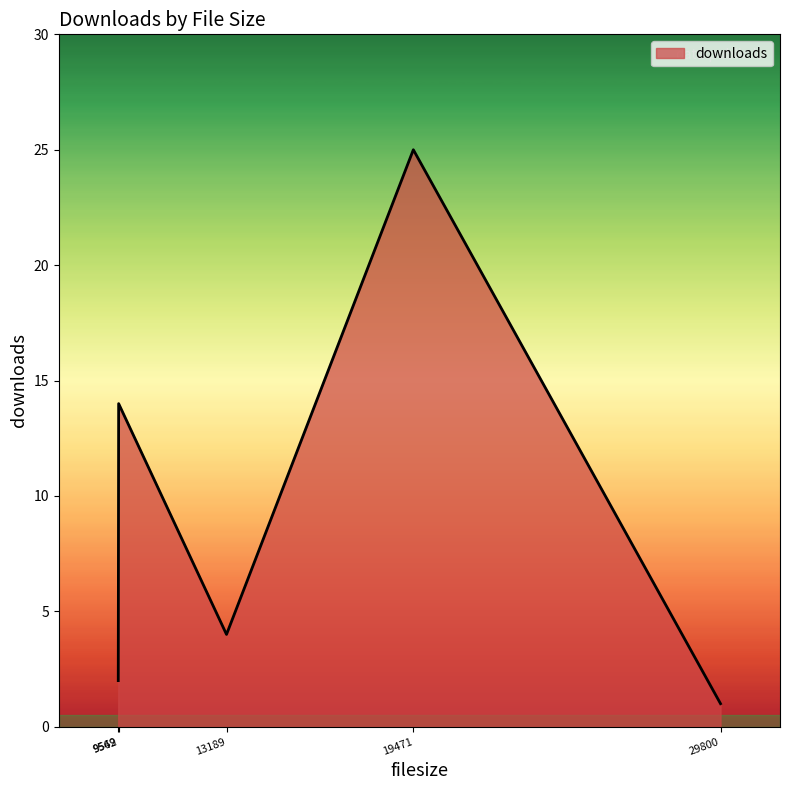

What is the difference between the maximum and minimum values?

24